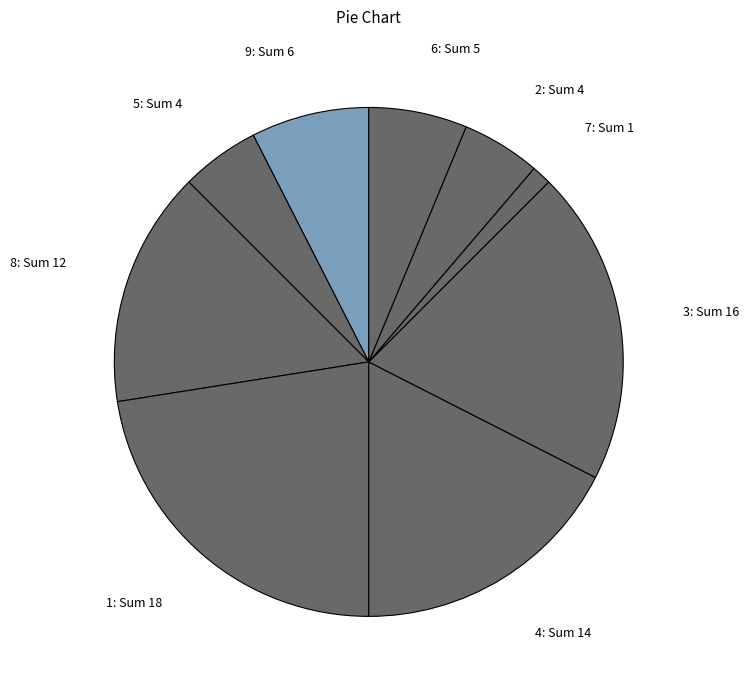

How many segments does this pie chart have?

9